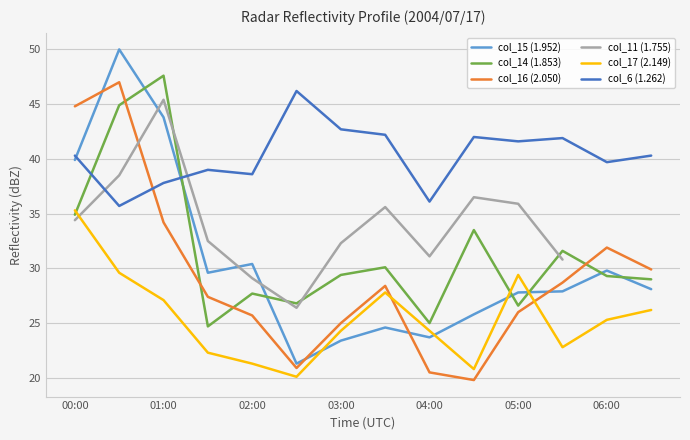

What is the approximate value of col_17 (2.149) at 06:00?

25.3